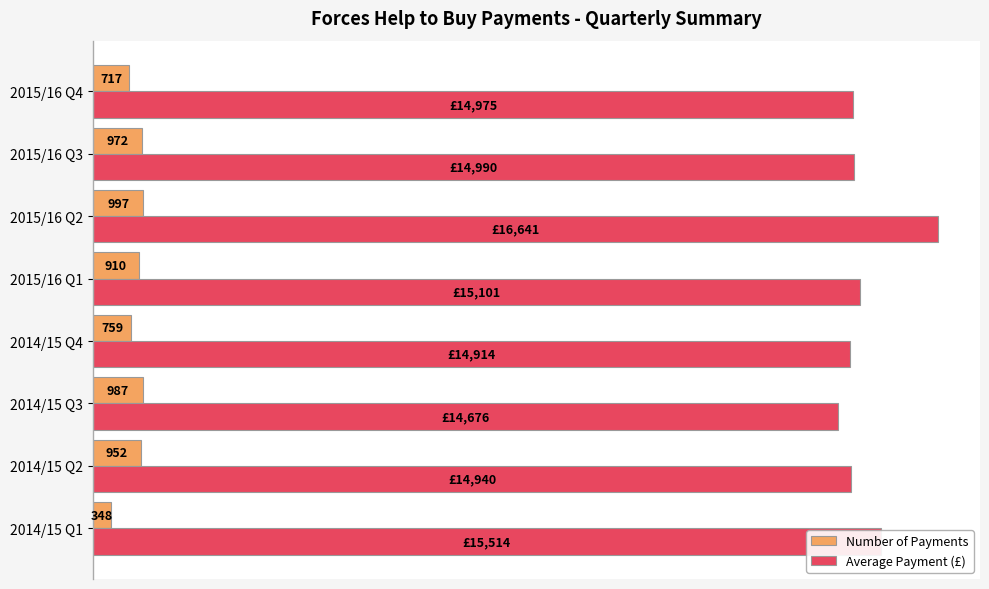

Where is Number of Payments nearest to the value 672?

2015/16 Q4